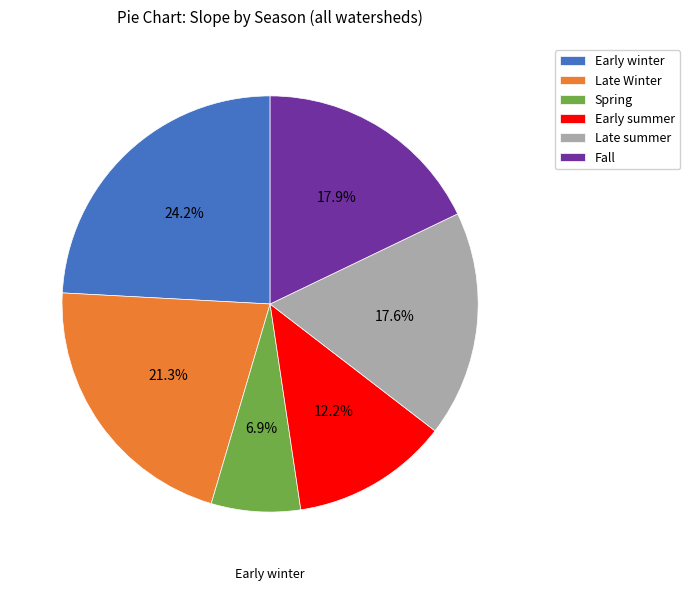

Rank the categories by value from lowest to highest.

Spring, Early summer, Late summer, Fall, Late Winter, Early winter